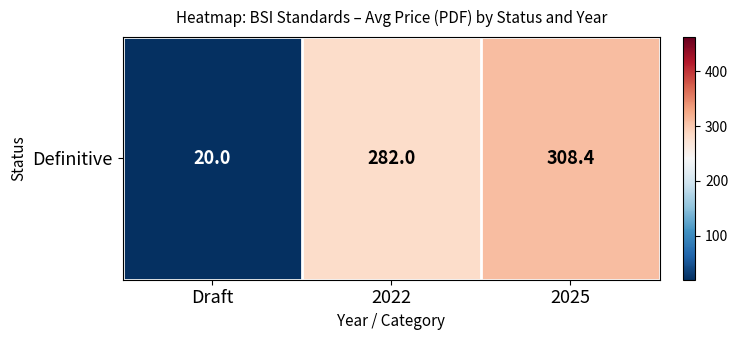

Rank the categories by value from lowest to highest.

Draft, 2022, 2025